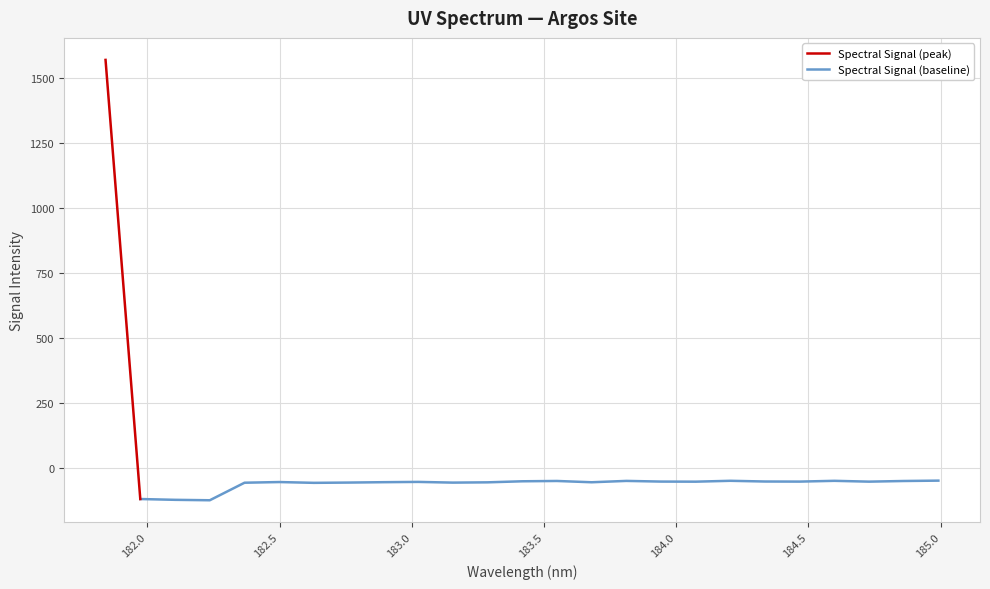

How many negative values are there?

24